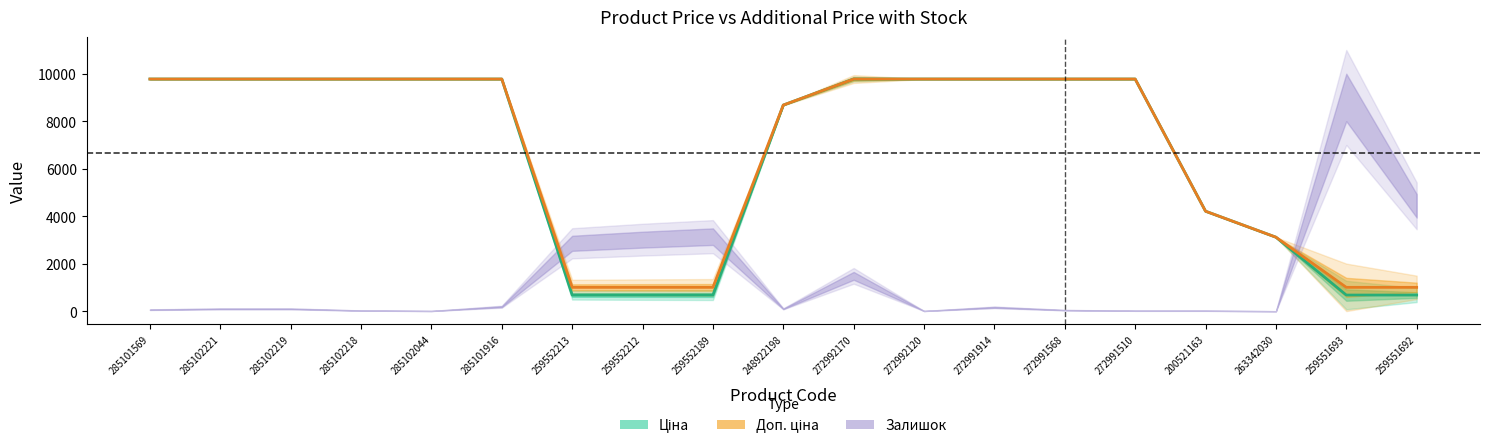

What is the sum of the Ціна values at 285102221 and 285101916?

19551.0